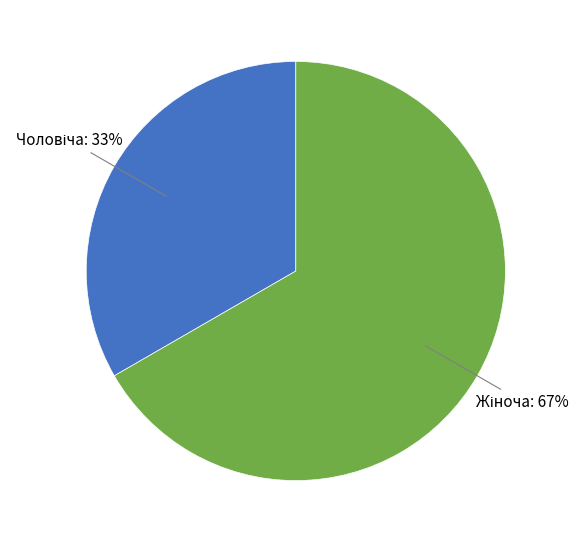

Is there a majority slice in this chart?

Yes